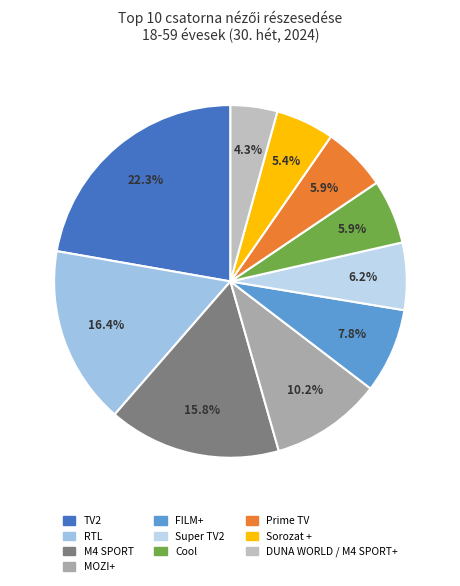

How many slices are in this pie chart?

10